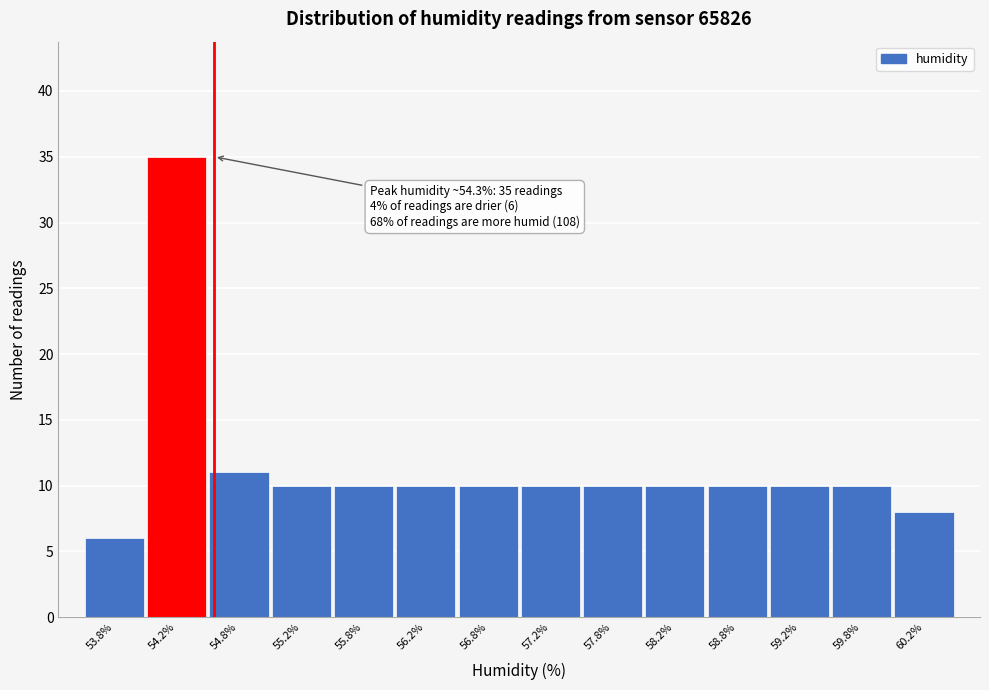

Which range on the x-axis has the tallest bar?

54.0 to 54.5